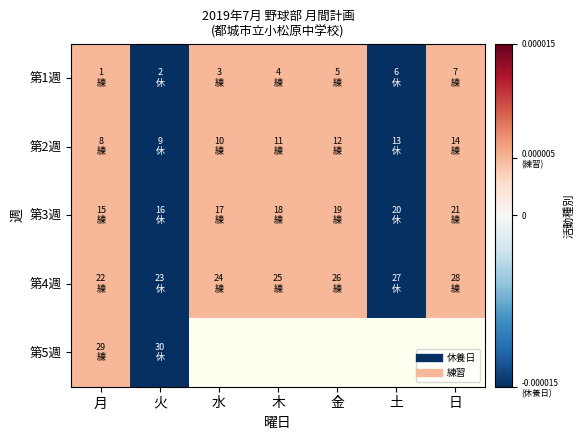

Which category has the lowest value in the 第4週 series?

火